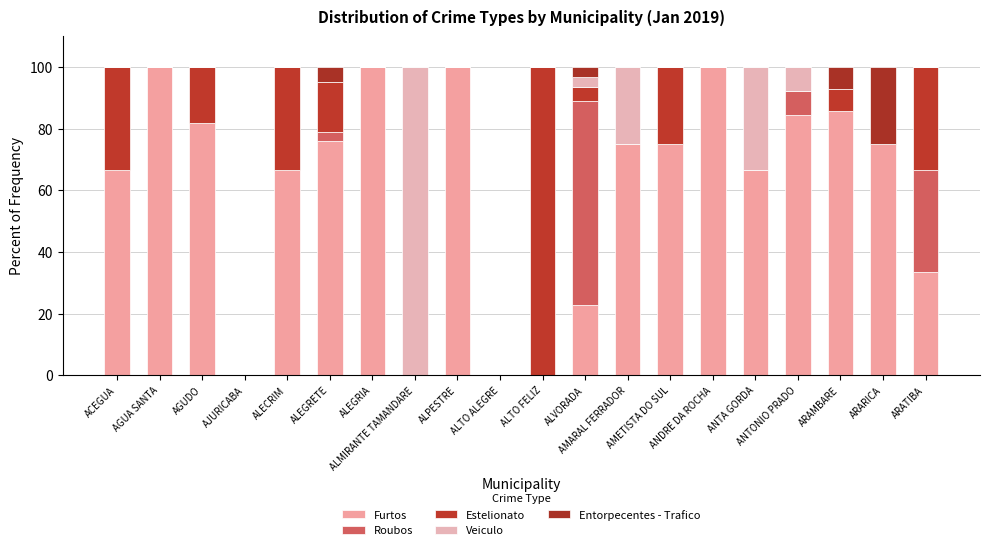

How many distinct data groups are displayed?

5